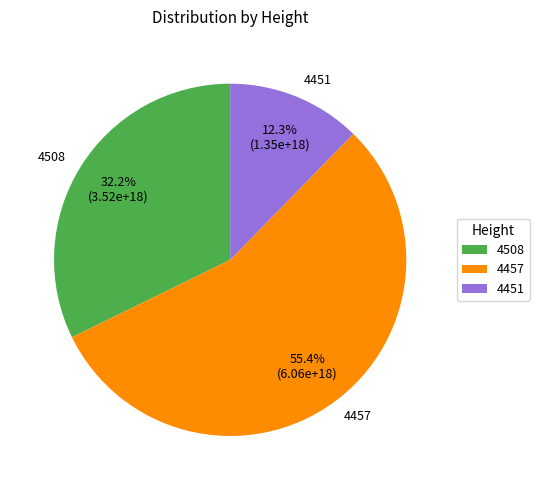

Which category has the smallest portion of the pie?

4451